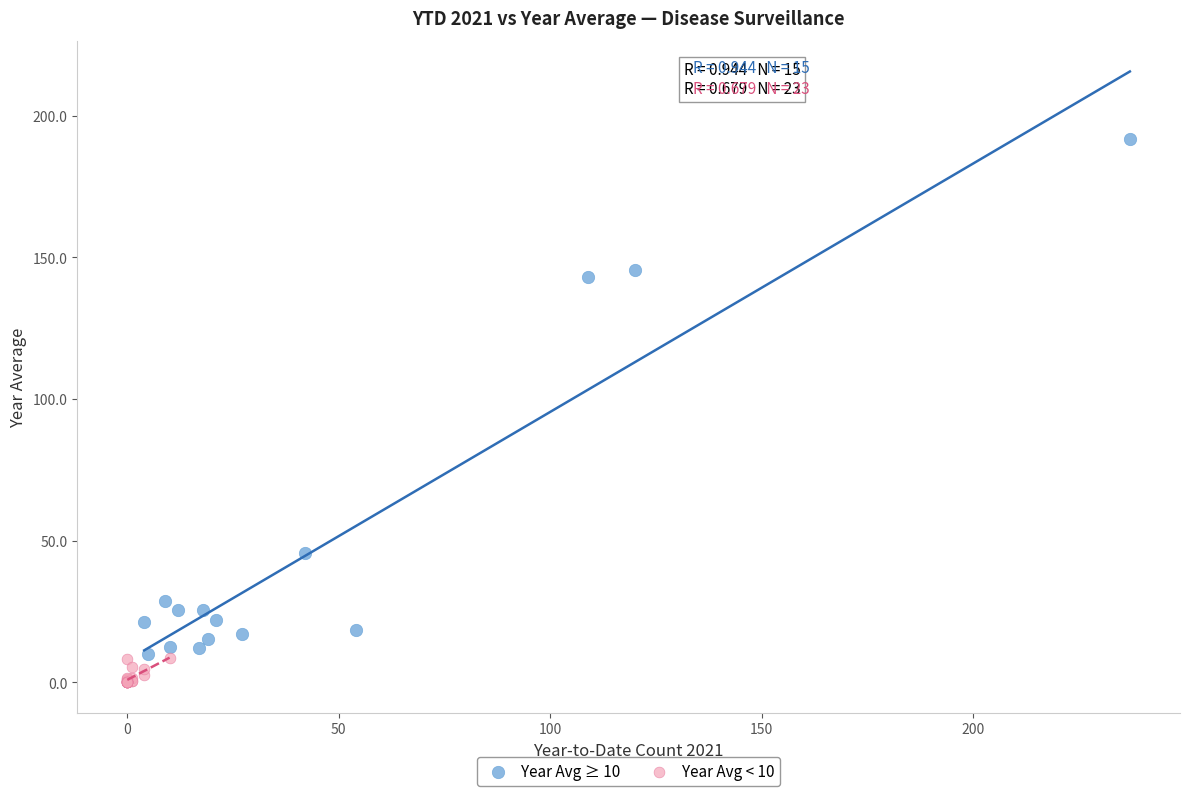

Which series reaches the maximum Y coordinate?

Year Avg ≥ 10